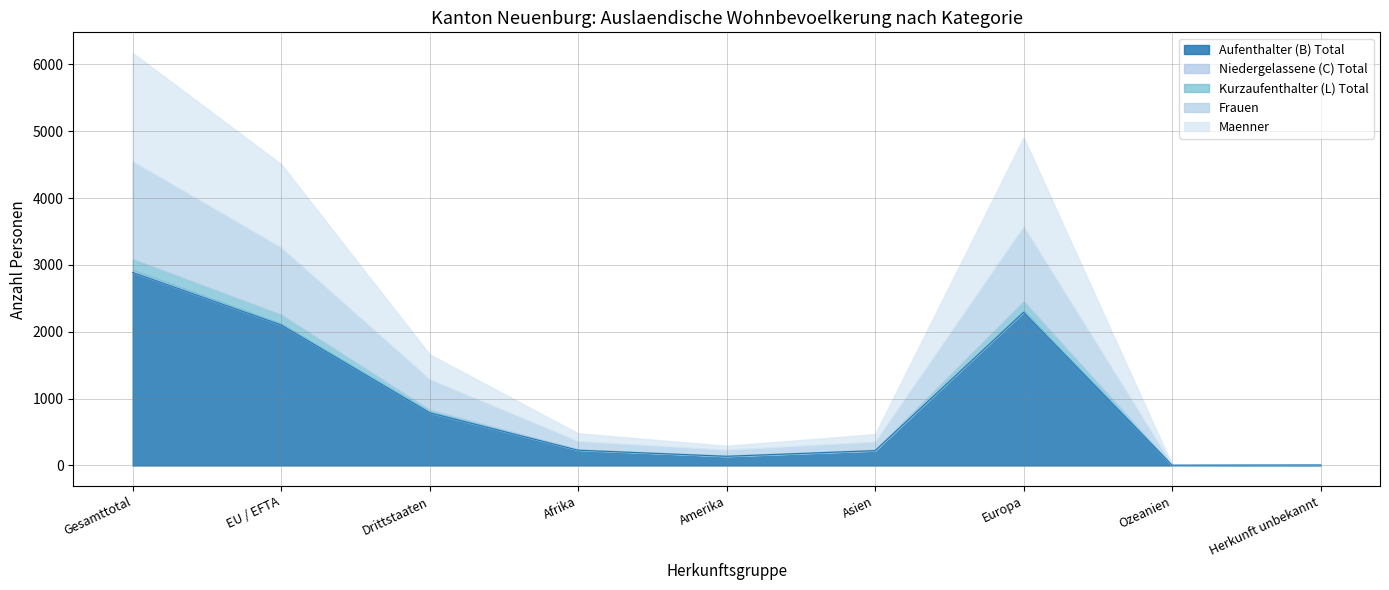

What is the sum of the Niedergelassene (C) Total values at Asien and Drittstaaten?

15